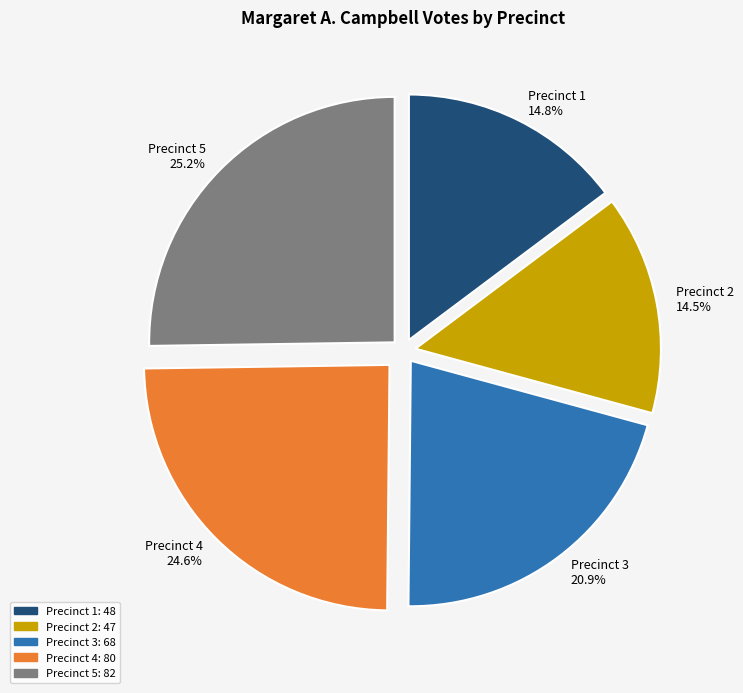

True or false: Precinct 4 accounts for 25% of the total.

True